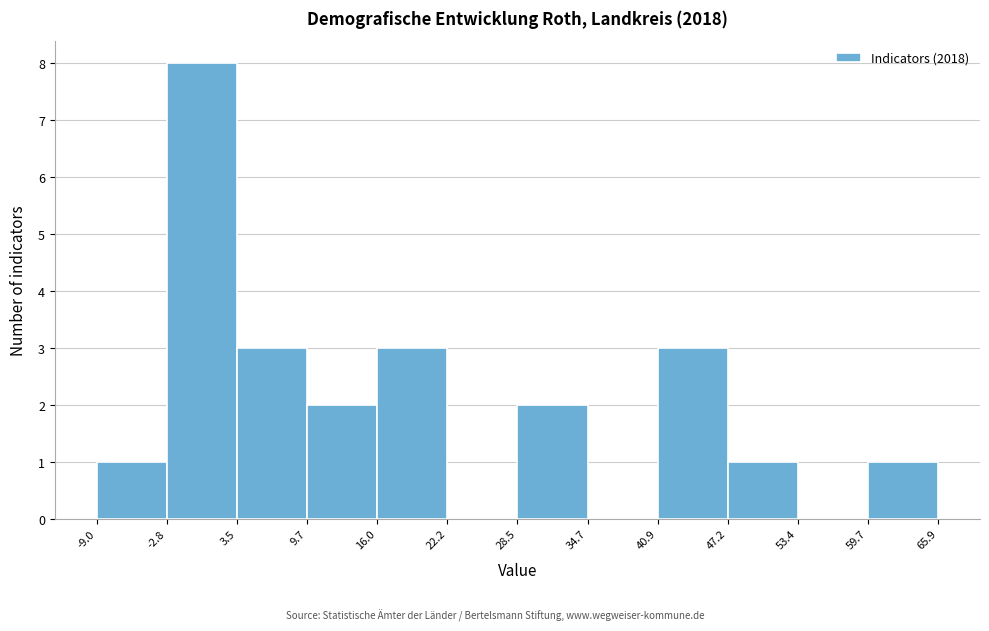

Reading left to right, transcribe this chart: for each bar, give the range it covers on the x-axis and its height. The values are not printed on the chart, so give them approximately, as read against the axis.

-9.0 to -2.8: 1
-2.8 to 3.5: 8
3.5 to 9.7: 3
9.7 to 16.0: 2
16.0 to 22.2: 3
22.2 to 28.5: 0
28.5 to 34.7: 2
34.7 to 40.9: 0
40.9 to 47.2: 3
47.2 to 53.4: 1
53.4 to 59.7: 0
59.7 to 65.9: 1